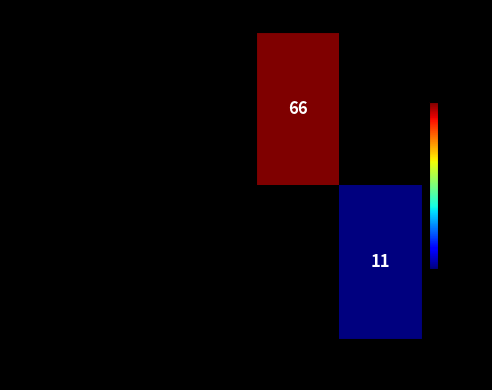

Is the value of 92e7ebaabc585f8bf80423097ef75371f1be255... at 1 greater than the value of eb21918ad64c4b58f3855a3748653f7be447430... at -1?

No